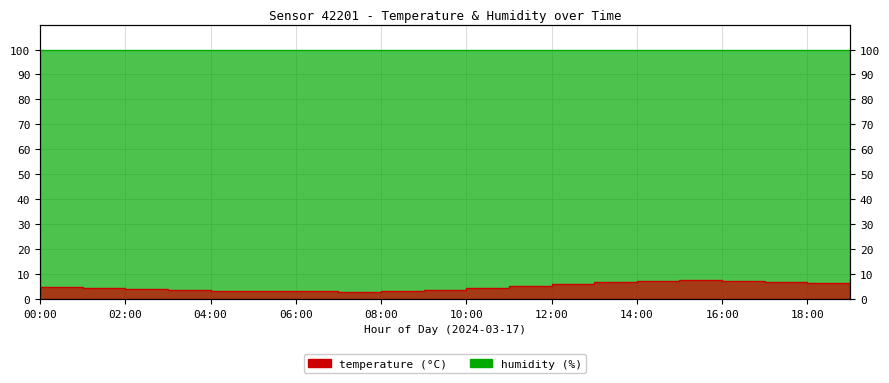

The value at 09:00 is 3.8. True or false?

True